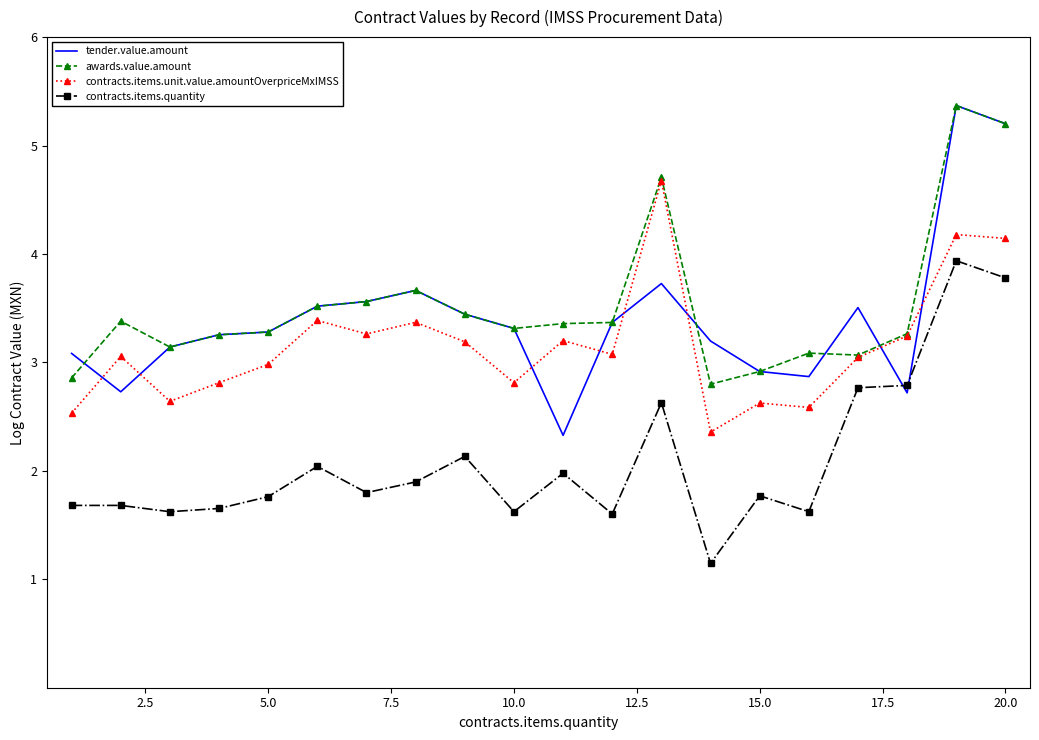

What is the greatest value displayed?

5.4